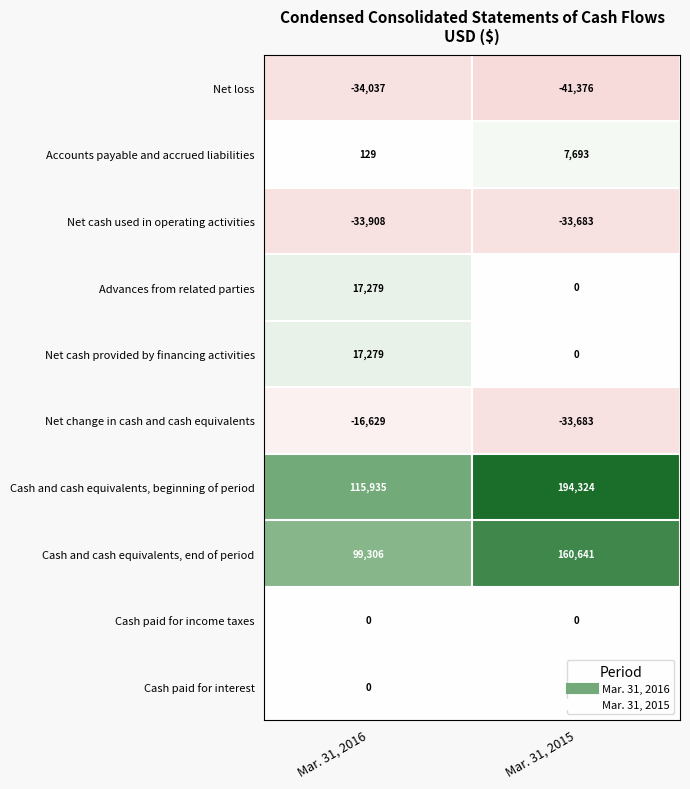

At which category is the sum across all series the highest?

Mar. 31, 2015